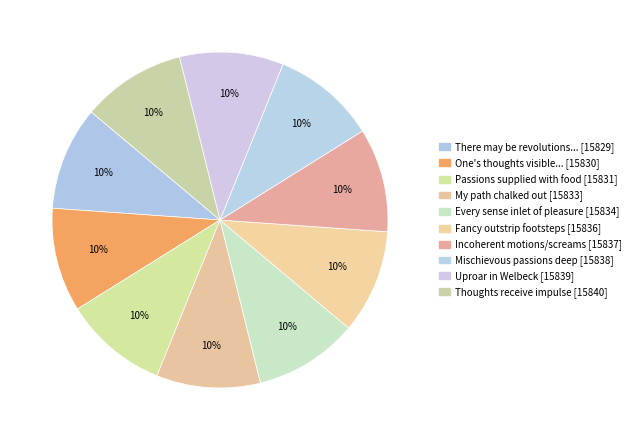

What is the smallest slice in the pie chart?

There may be revolutions in the mind